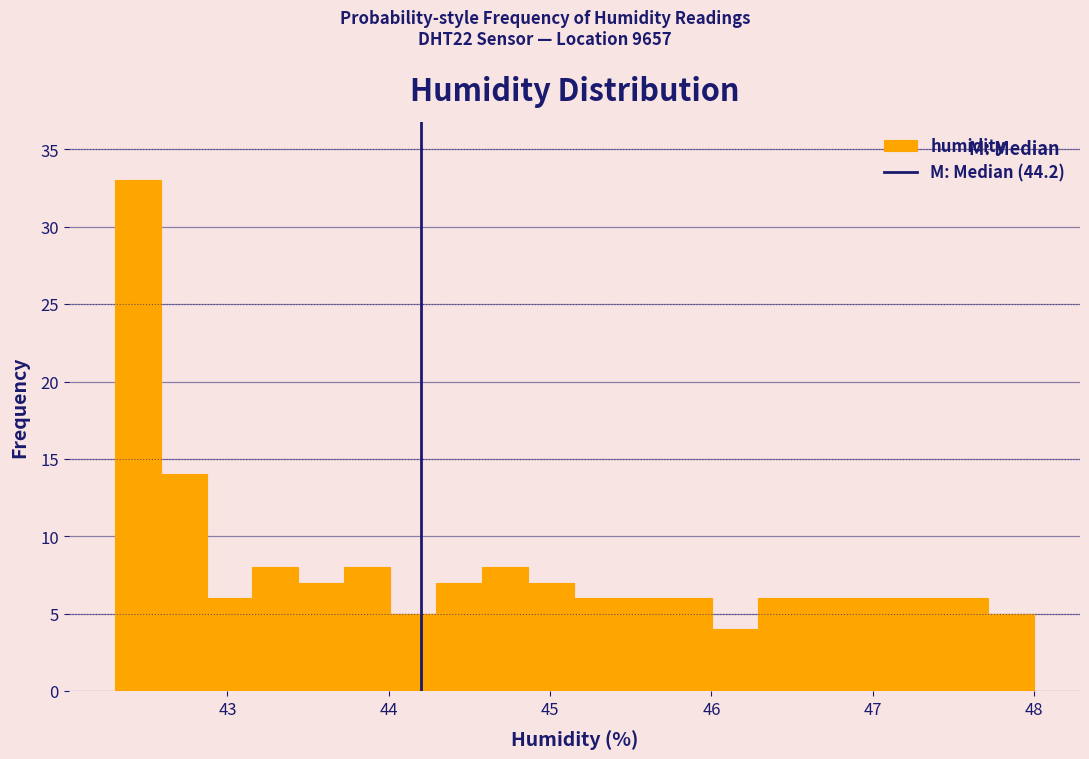

Around what value on the x-axis is the tallest bar? Give the approximate position of its centre, as read against the axis.

42.4